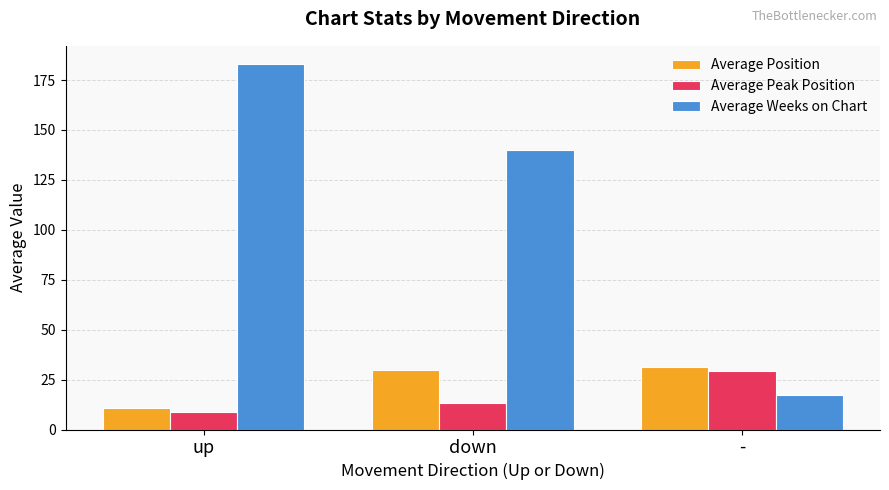

At how many categories does at least one series exceed 126?

2